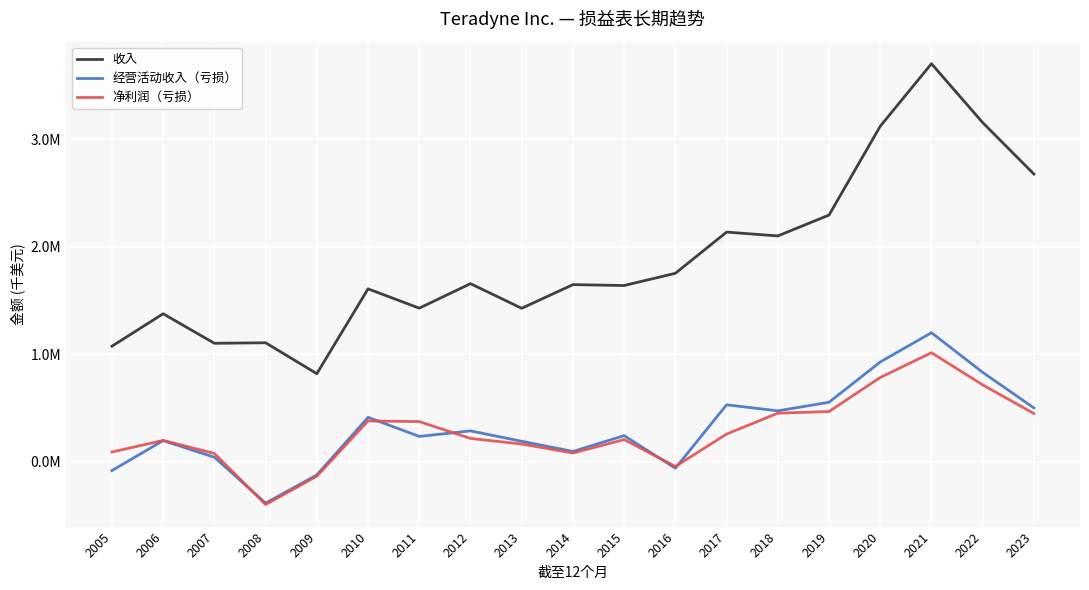

What are all the series names shown in the legend?

收入, 经营活动收入（亏损）, 净利润（亏损）